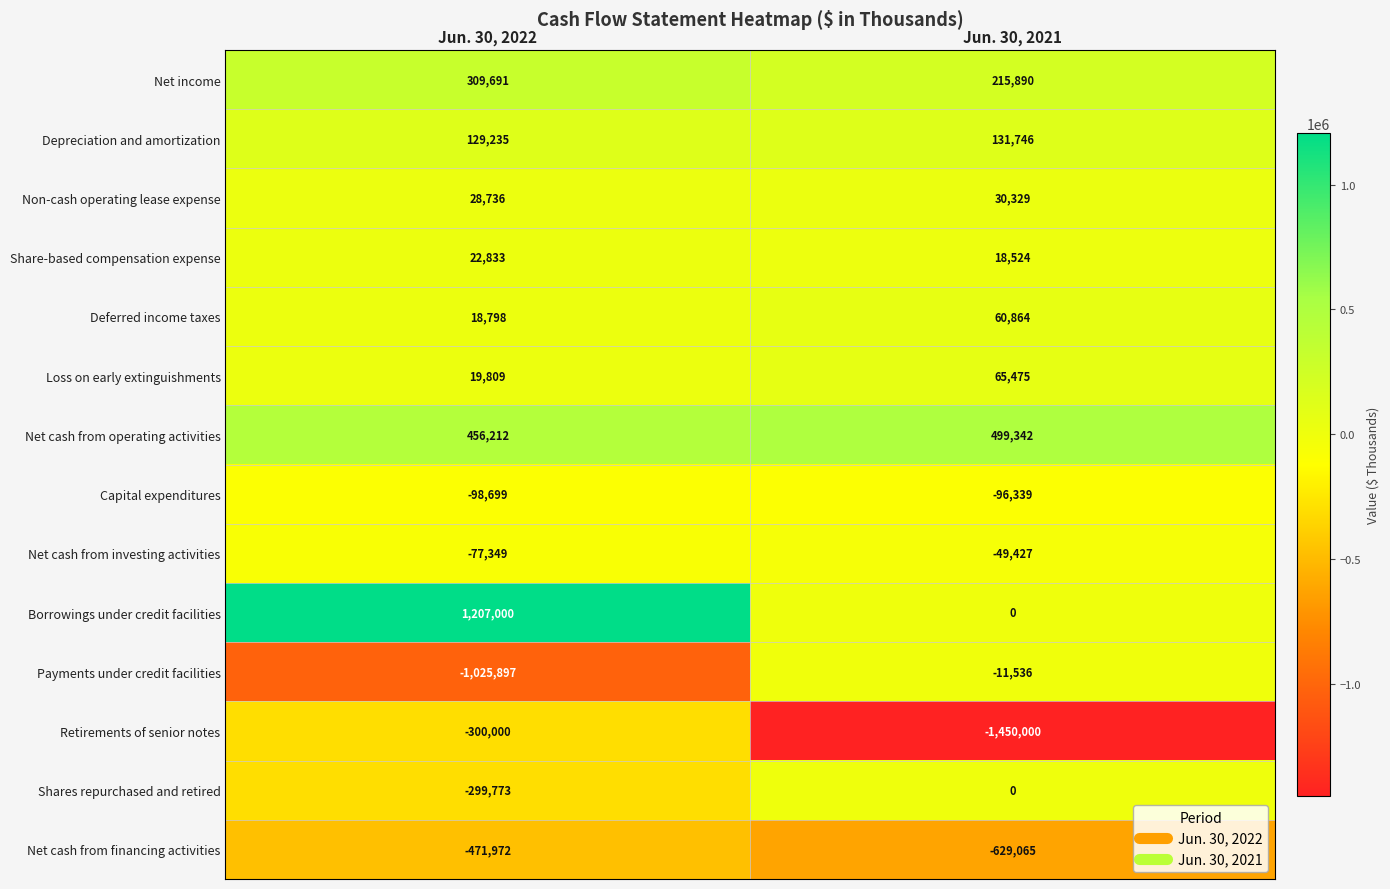

Rank the series by their maximum value, from lowest to highest.

Net cash from financing activities, Retirements of senior notes, Capital expenditures, Net cash from investing activities, Payments under credit facilities, Shares repurchased and retired, Share-based compensation expense, Non-cash operating lease expense, Deferred income taxes, Loss on early extinguishments, Depreciation and amortization, Net income, Net cash from operating activities, Borrowings under credit facilities